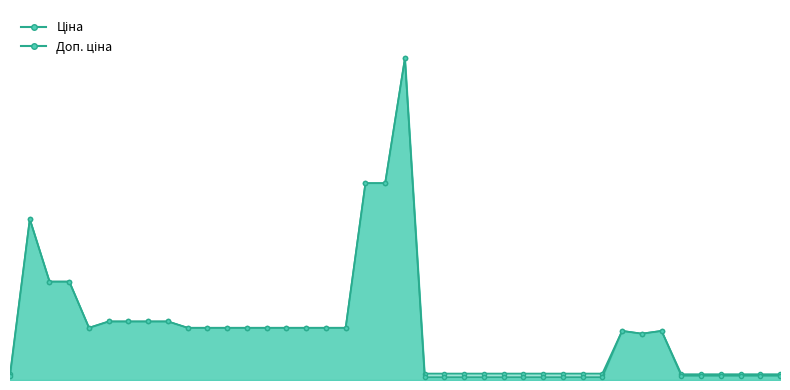

True or false: Ціна and Доп. ціна cross at least once.

False